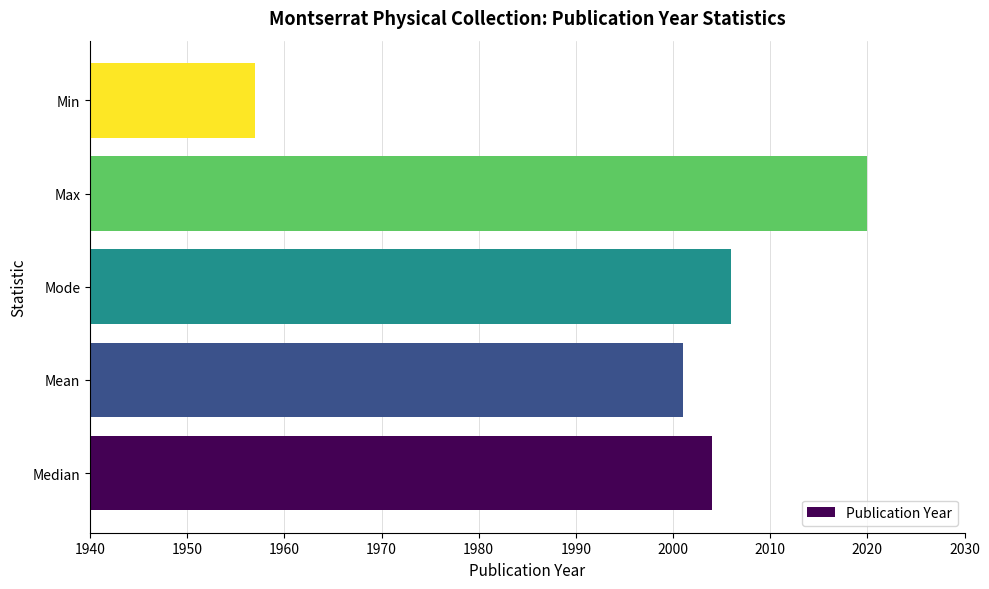

At which category does the chart reach its peak across all series?

Max